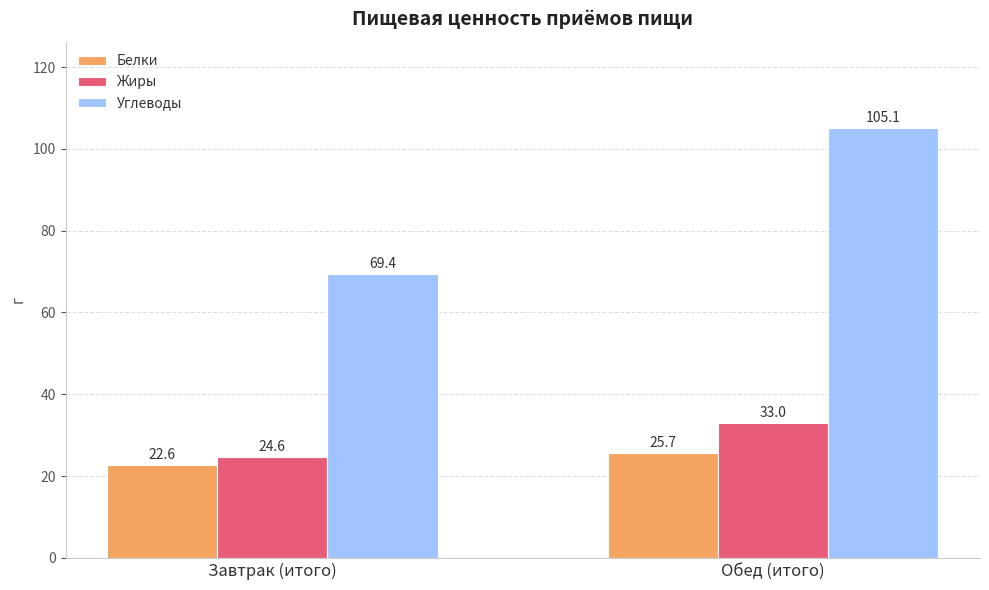

What is the difference between the highest and lowest values at Обед (итого)?

79.4